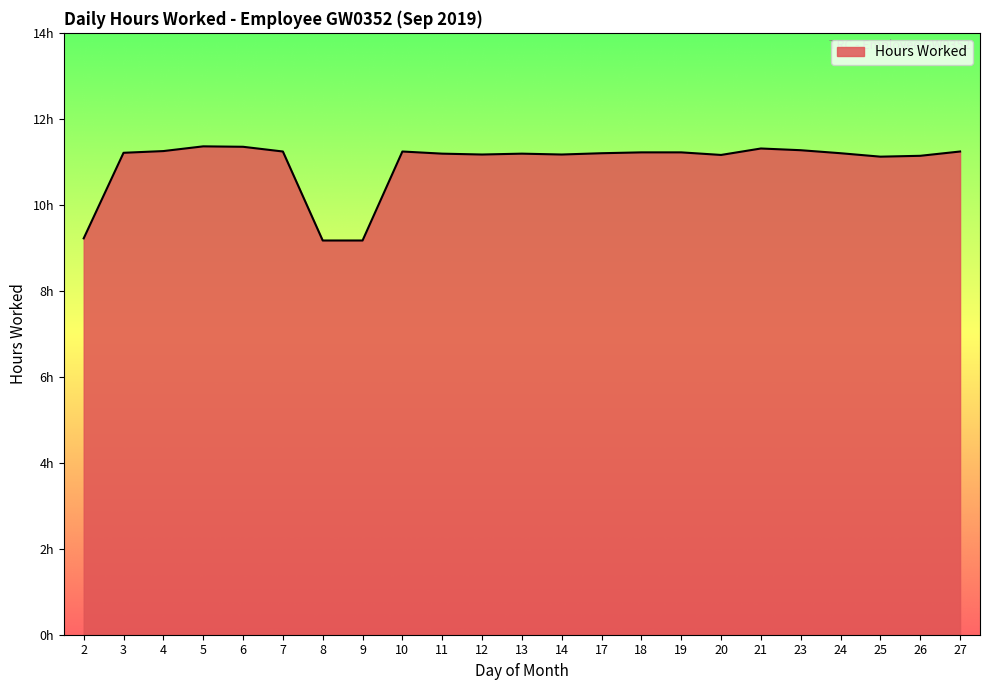

Is this an area chart (filled region under the line)?

Yes